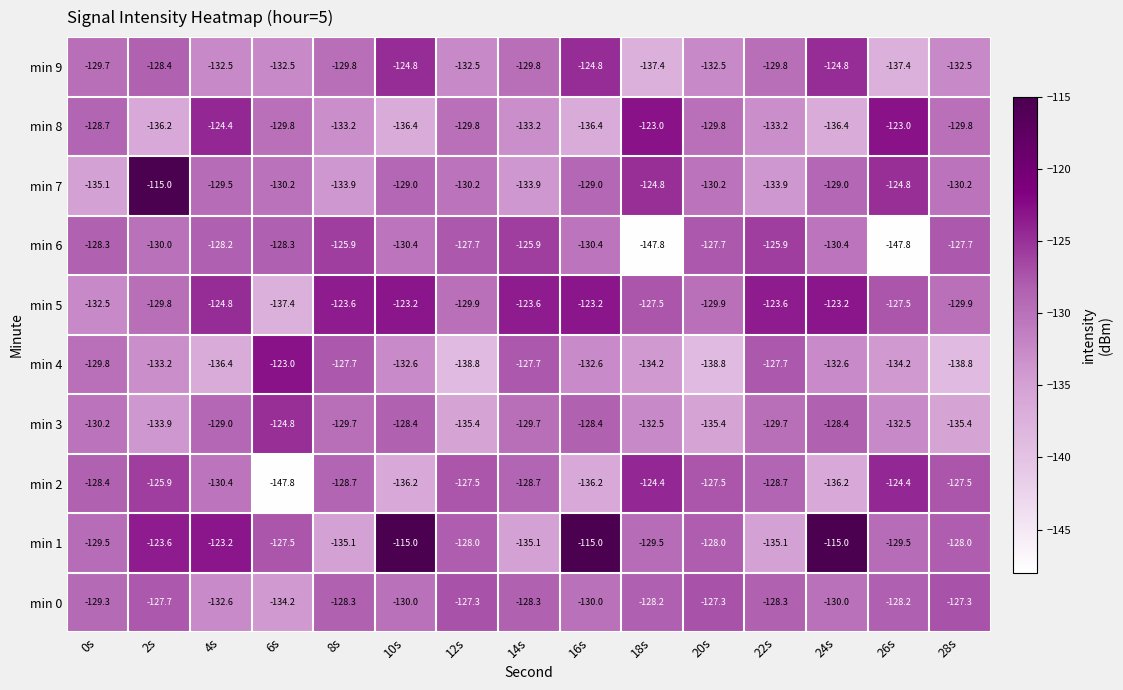

At which category is the sum across all series the highest?

2s